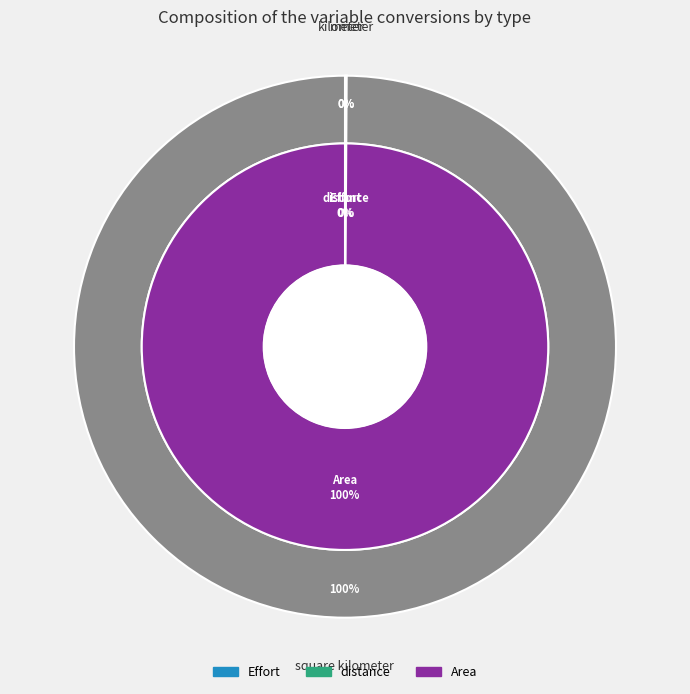

Which slice is the smallest?

distance